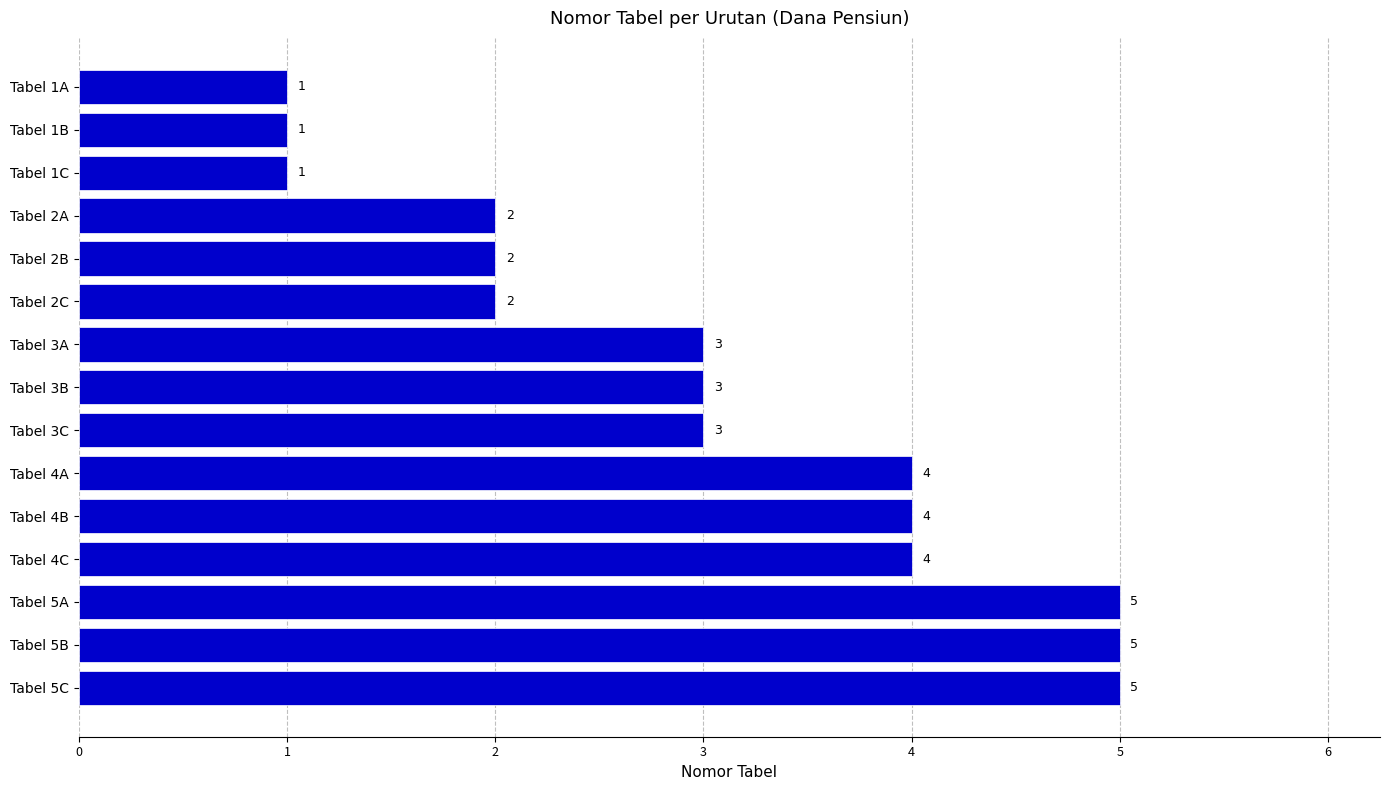

Reading bottom to top, what are all the values shown in this chart?

Tabel 5C=5	Tabel 5B=5	Tabel 5A=5	Tabel 4C=4	Tabel 4B=4	Tabel 4A=4	Tabel 3C=3	Tabel 3B=3	Tabel 3A=3	Tabel 2C=2	Tabel 2B=2	Tabel 2A=2	Tabel 1C=1	Tabel 1B=1	Tabel 1A=1